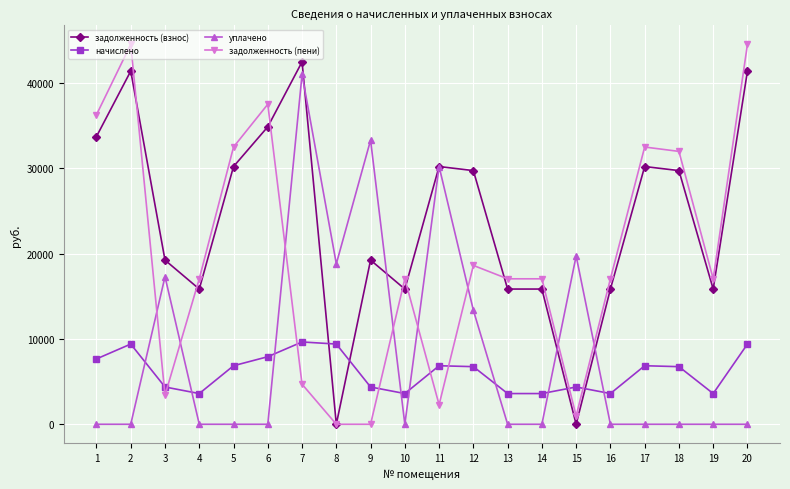

What is the spread (max minus min) of values at 6?

37511.1